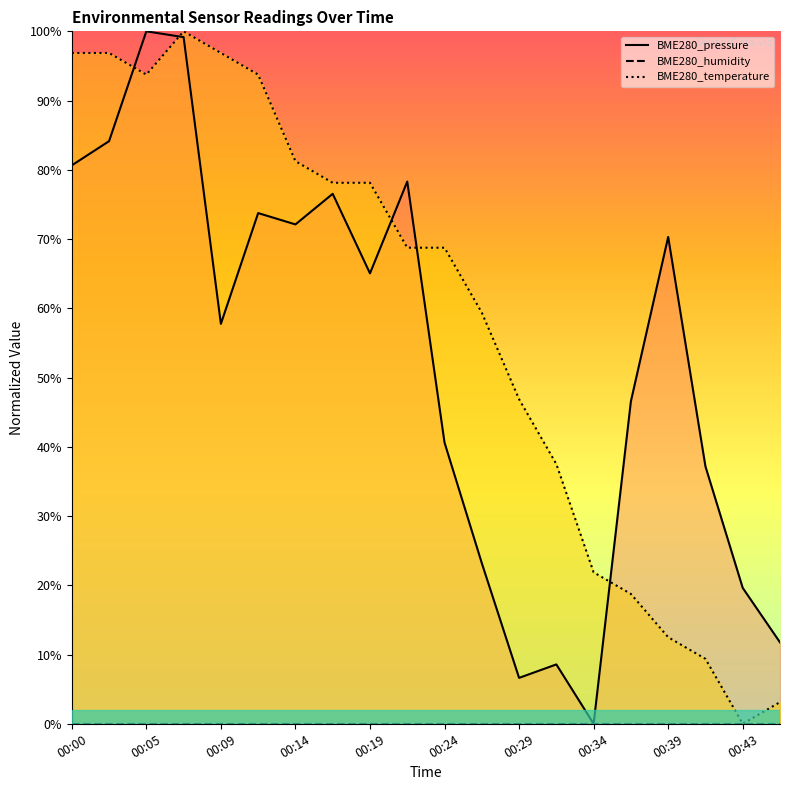

Between 00:46 and 00:07, which is larger?

00:07